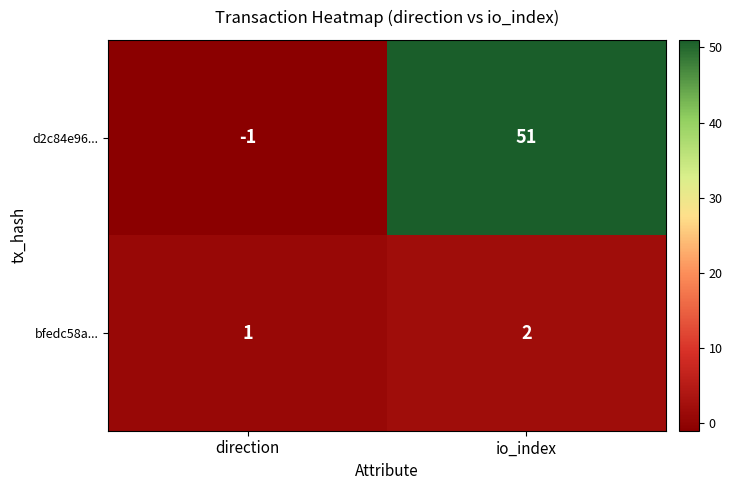

Which label corresponds to the smallest value in the chart?

direction